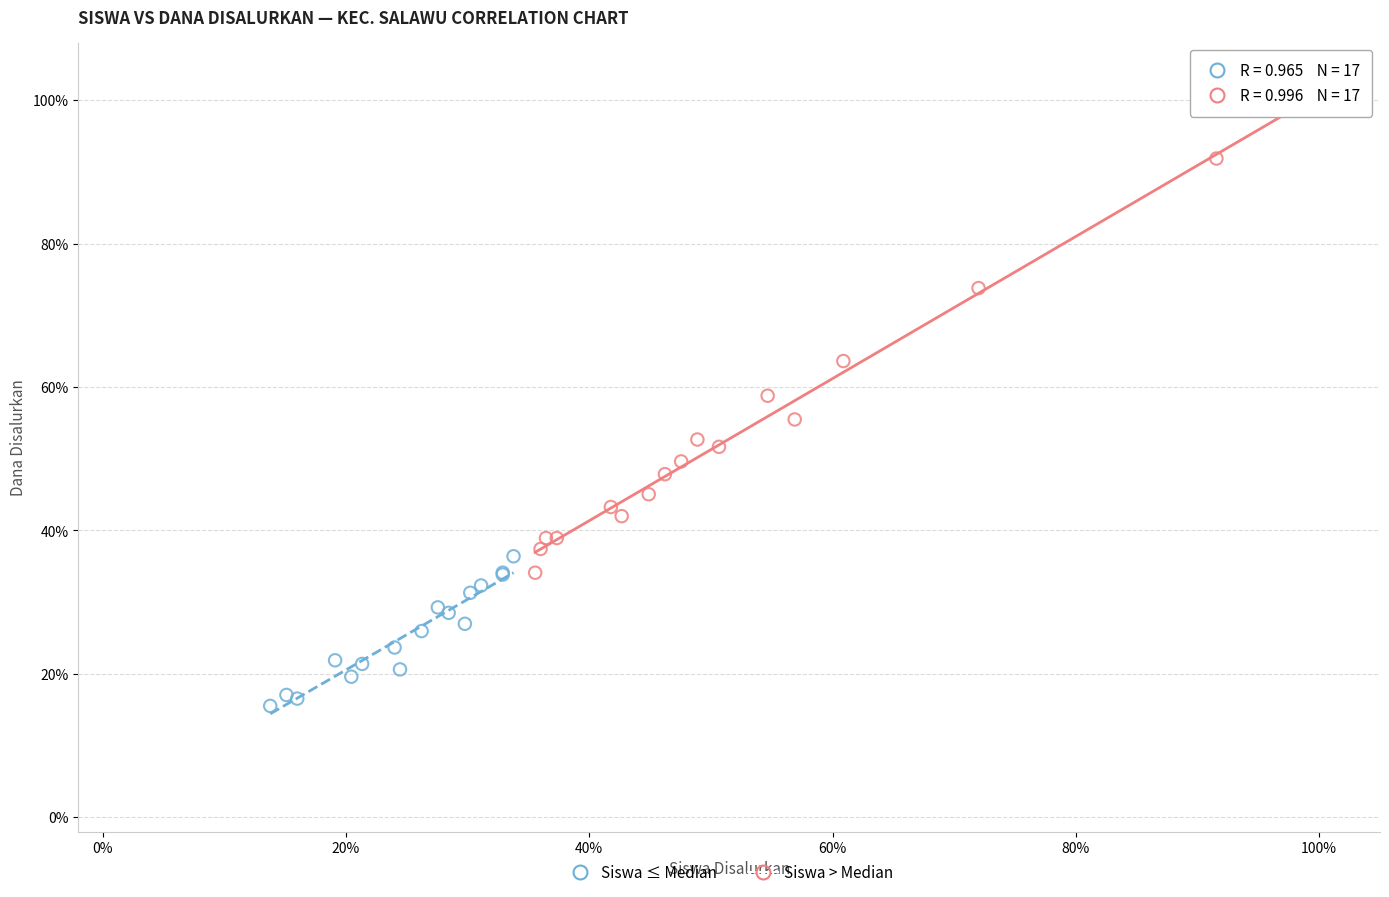

Which series reaches the maximum Y coordinate?

Siswa > Median